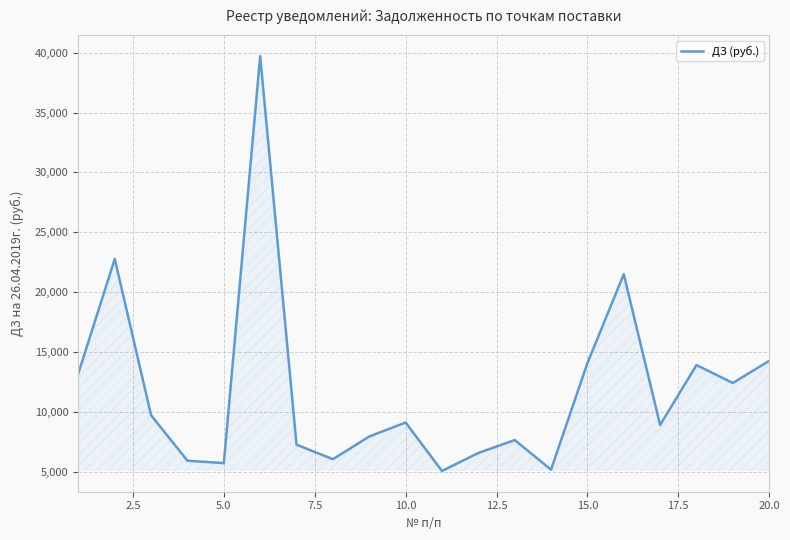

What is the maximum value shown in the chart?

39712.6